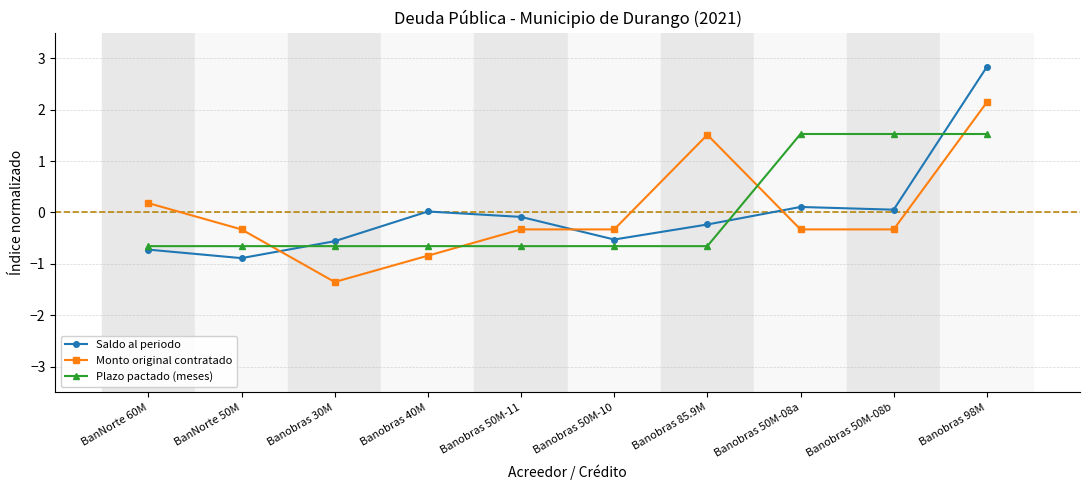

Is the value of Saldo al periodo at BanNorte 60M greater than the value of Plazo pactado (meses) at BanNorte 60M?

No